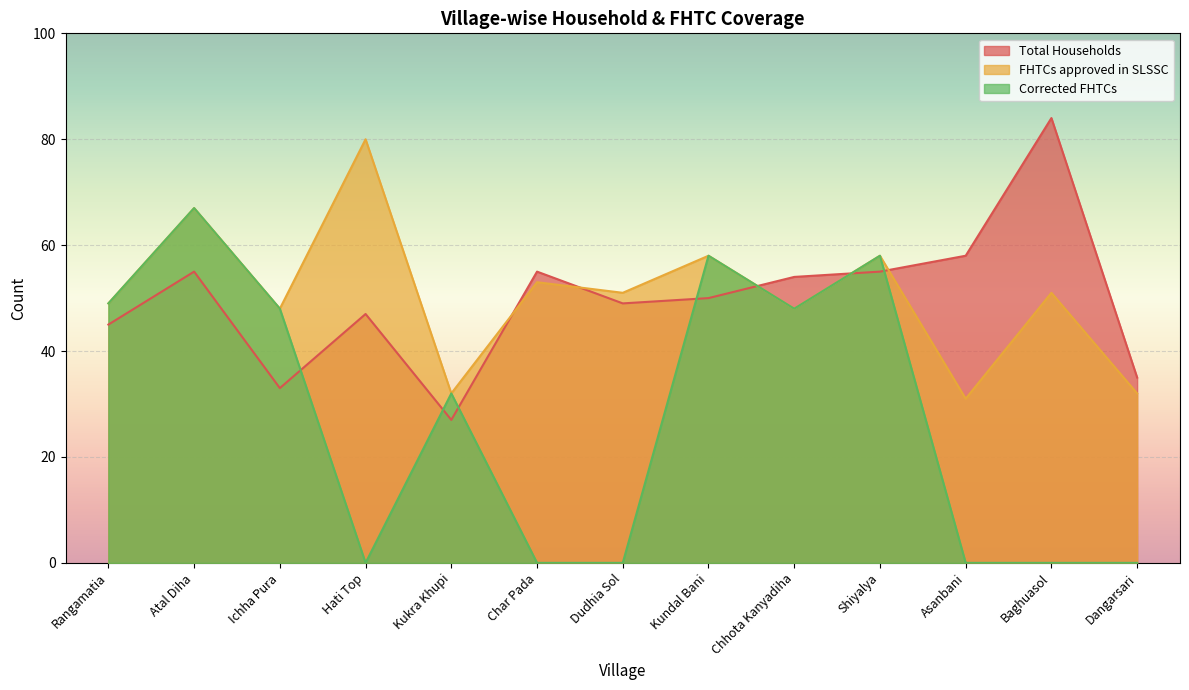

Which series has the largest range (max minus min)?

Corrected FHTCs